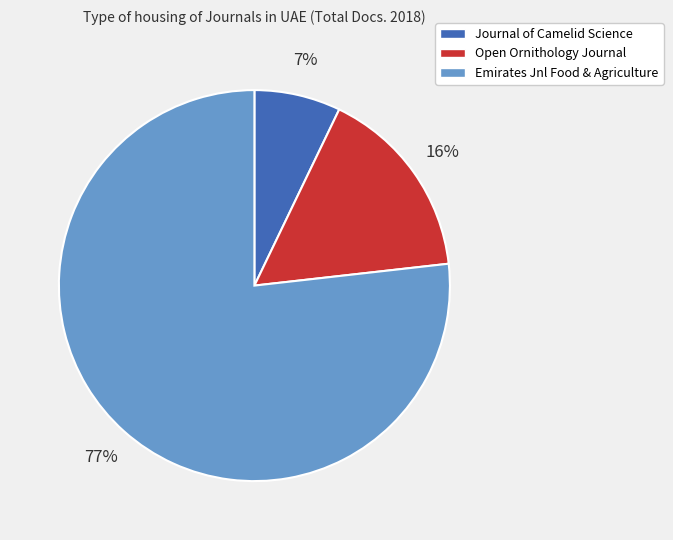

How many segments does this pie chart have?

3